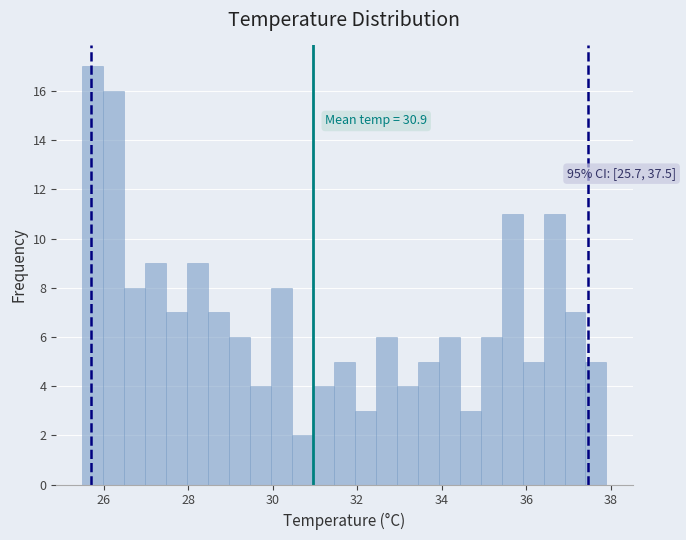

Around what value on the x-axis is the tallest bar? Give the approximate position of its centre, as read against the axis.

25.8